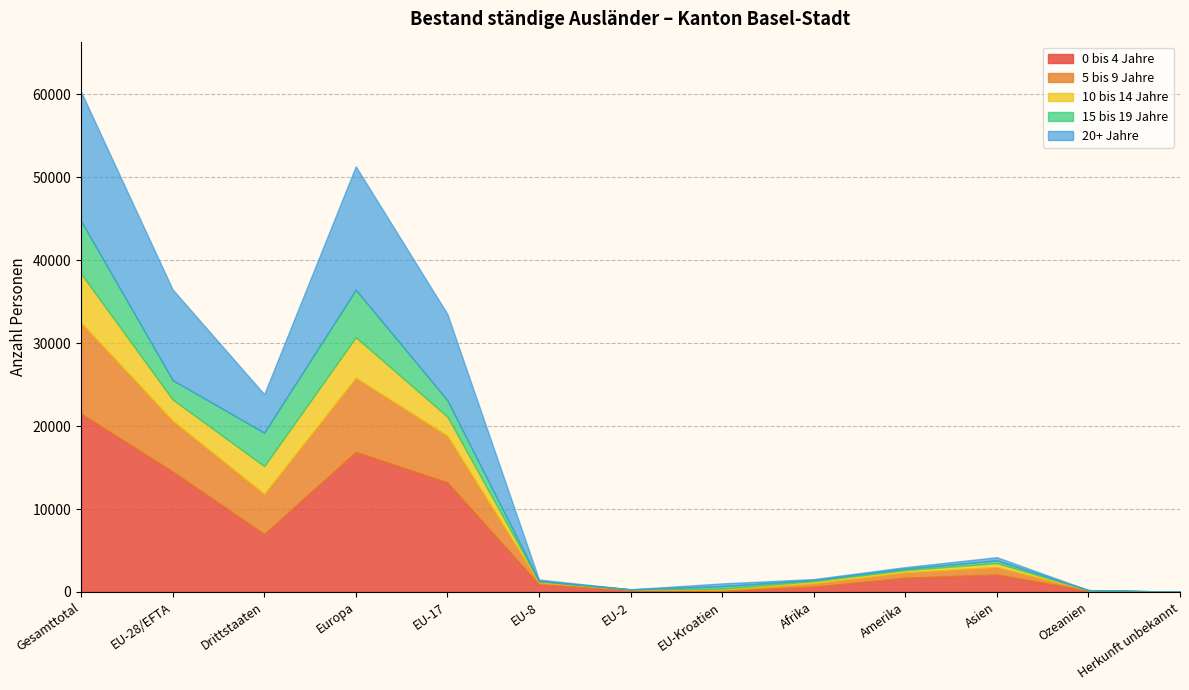

What is the difference between the 20+ Jahre values at Europa and Herkunft unbekannt?

14883